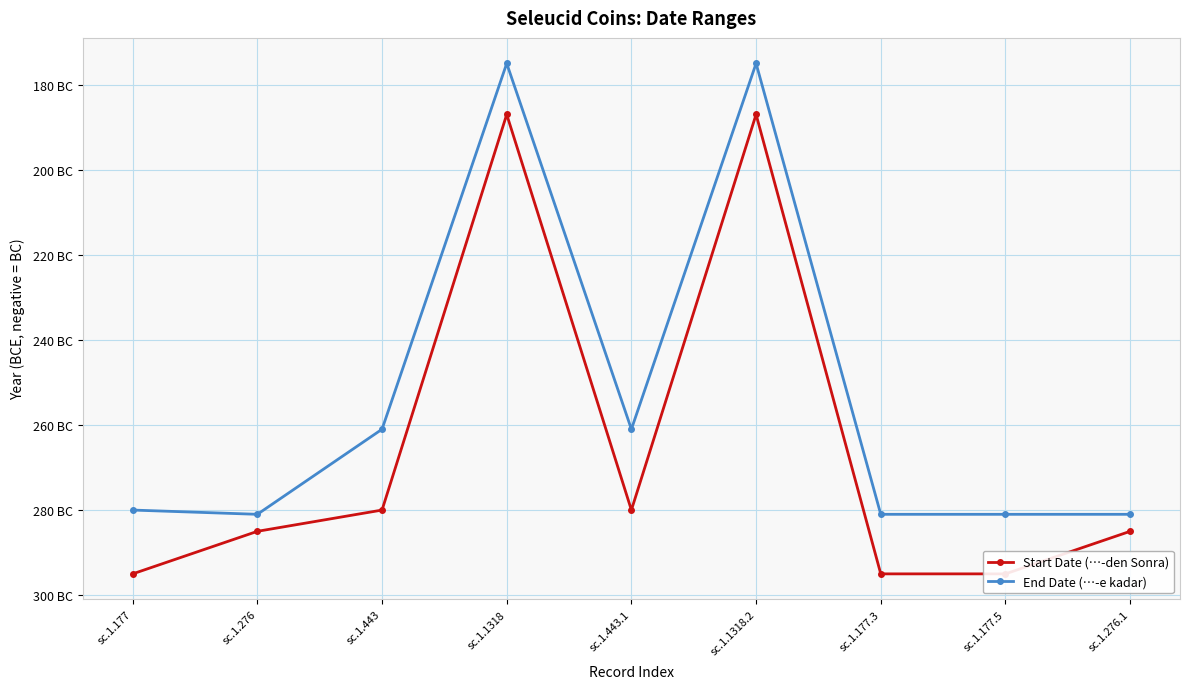

At which category is the sum across all series the highest?

sc.1.1318